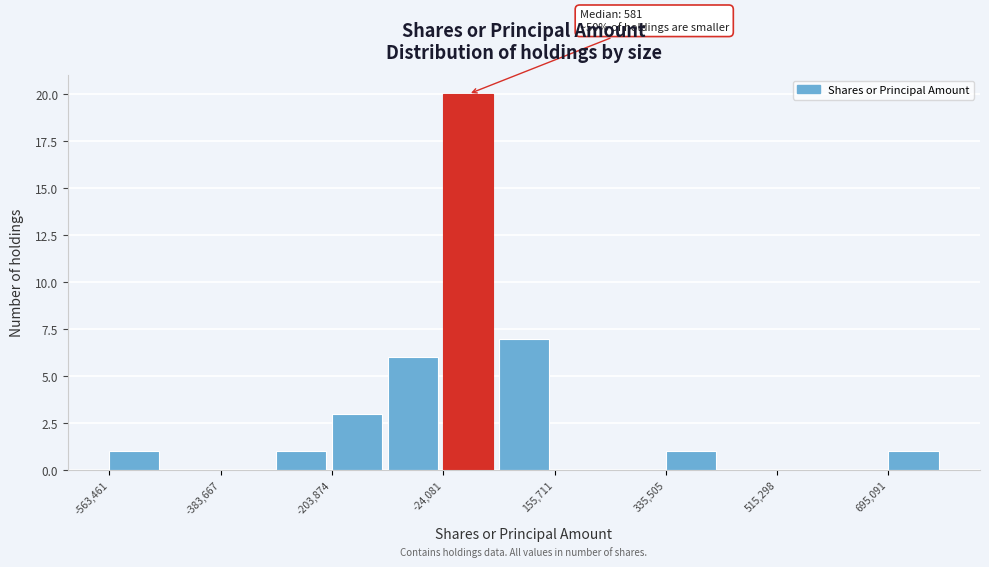

Which range on the x-axis has the tallest bar?

-20000 to 60000